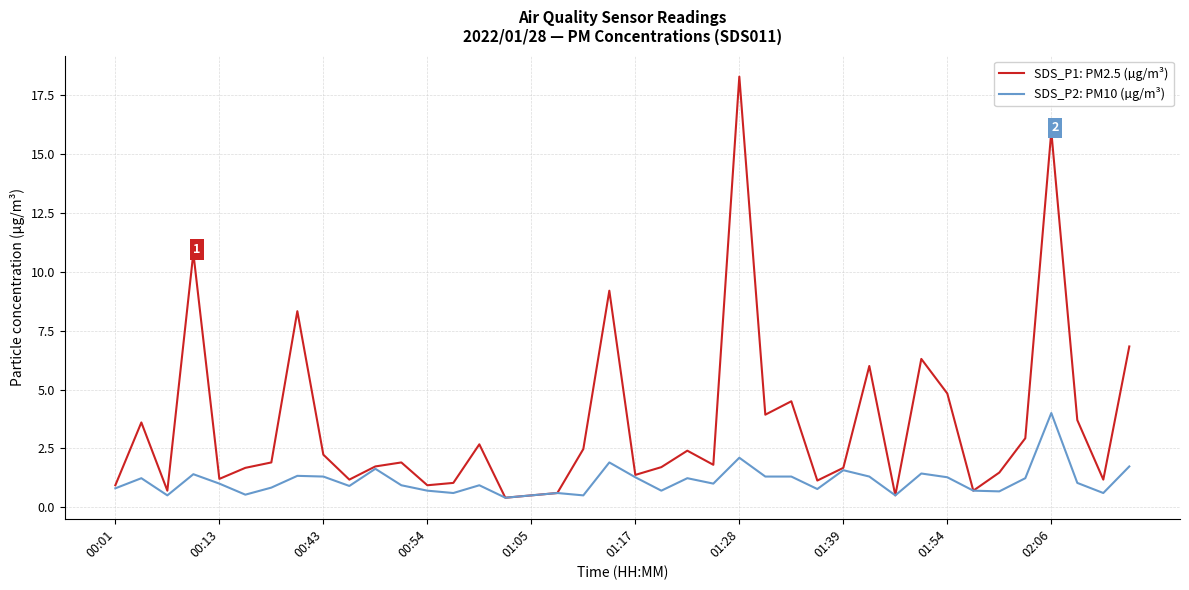

How many categories are shown in the chart?

40